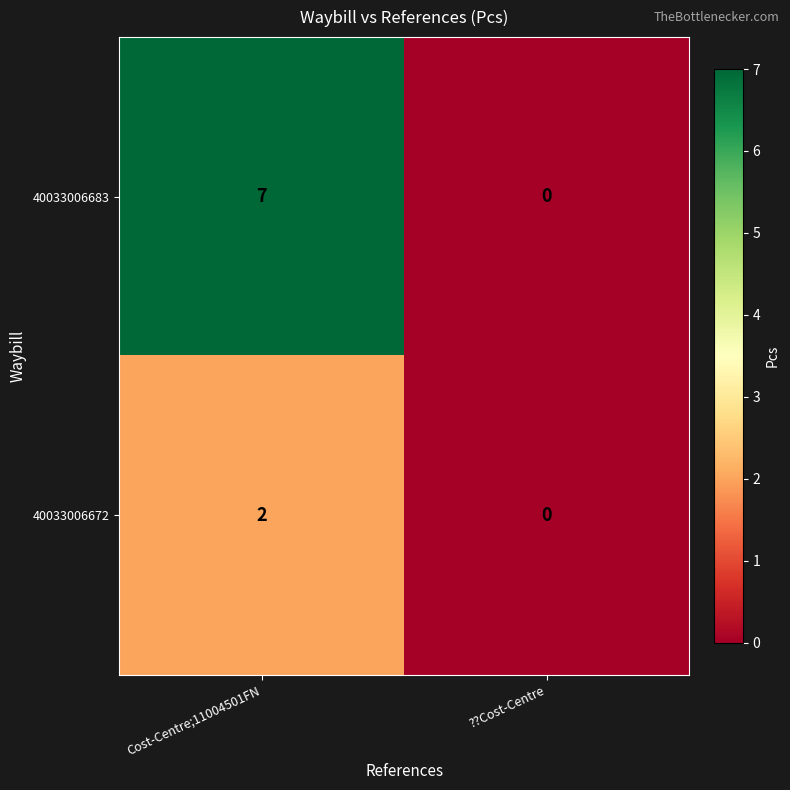

At Cost-Centre;11004501FN, list the series in order from smallest to largest.

40033006672, 40033006683